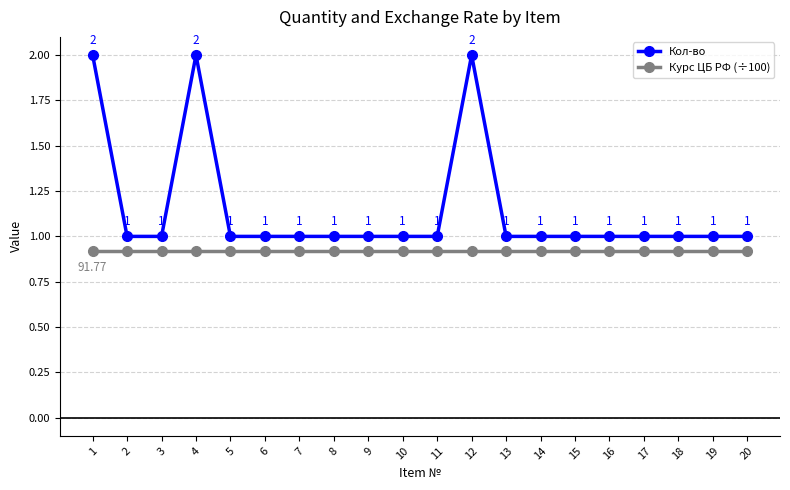

Is the value of Курс ЦБ РФ (÷100) at 8 greater than the value of Кол-во at 19?

No